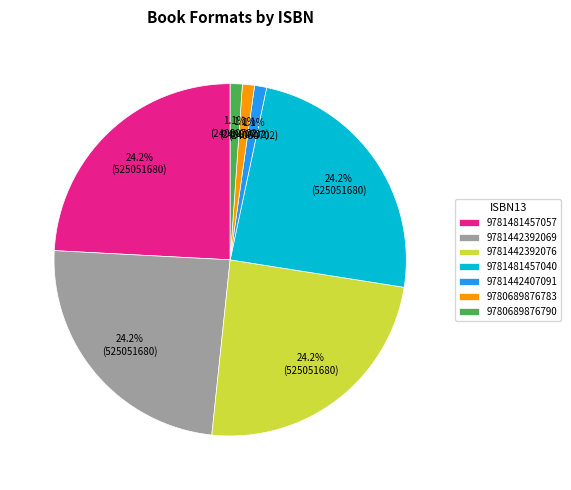

True or false: 9781442407091 accounts for 1% of the total.

True